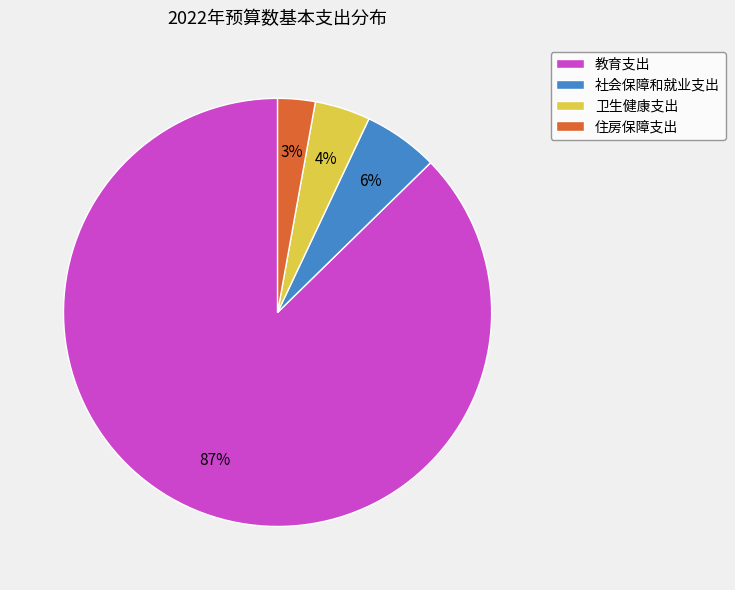

Which category has the smallest portion of the pie?

住房保障支出